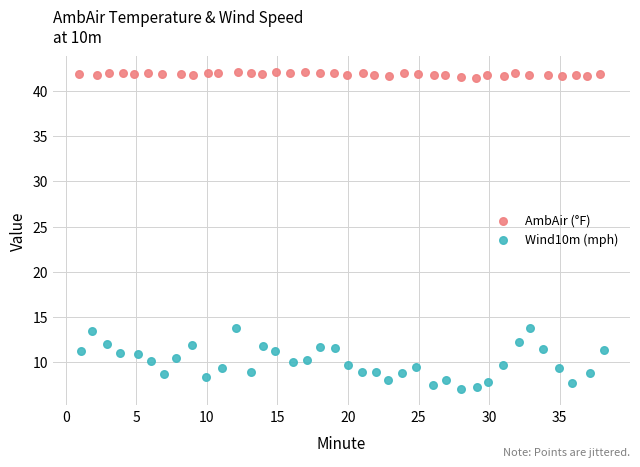

Which series has the widest spread of Y values?

Wind10m (mph)